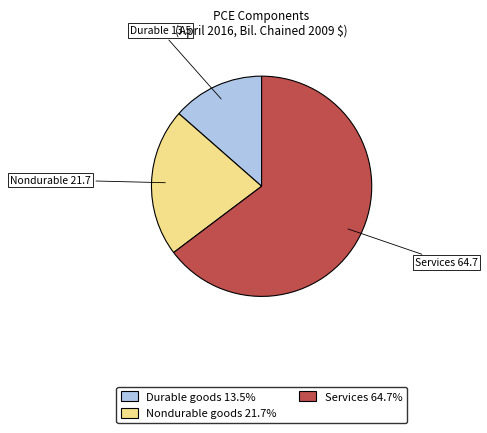

Is there any slice that represents more than half of the pie?

Yes